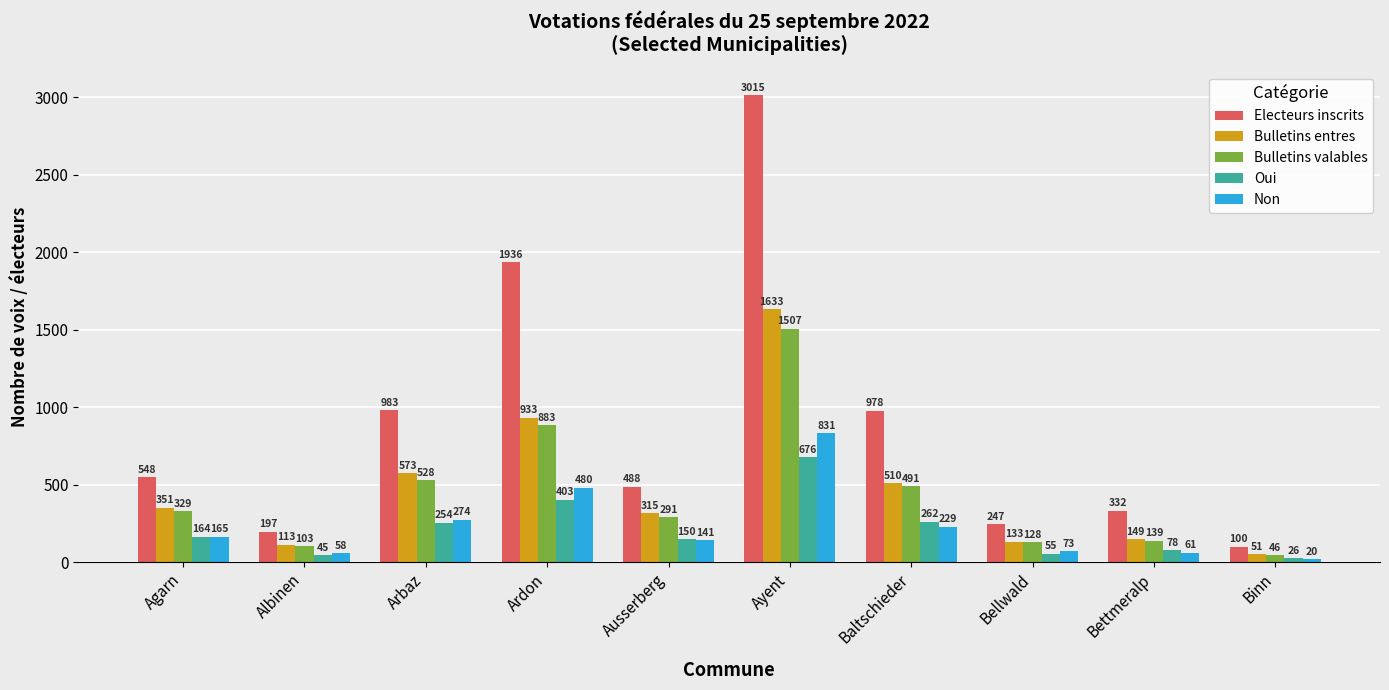

What is the total value across all series at Bettmeralp?

759